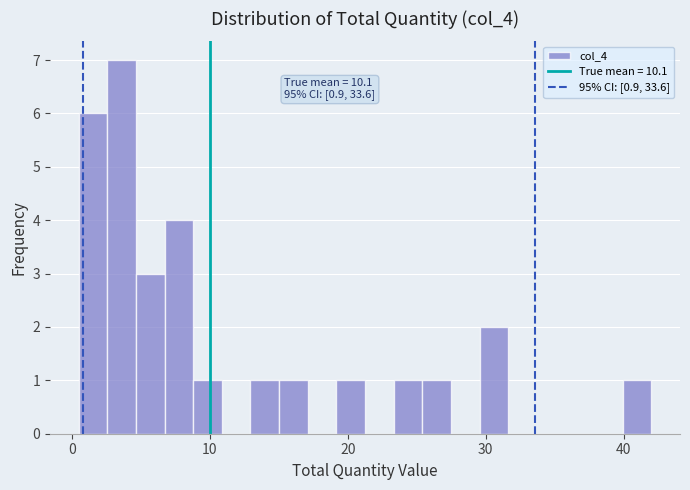

Around what value on the x-axis is the tallest bar? Give the approximate position of its centre, as read against the axis.

4